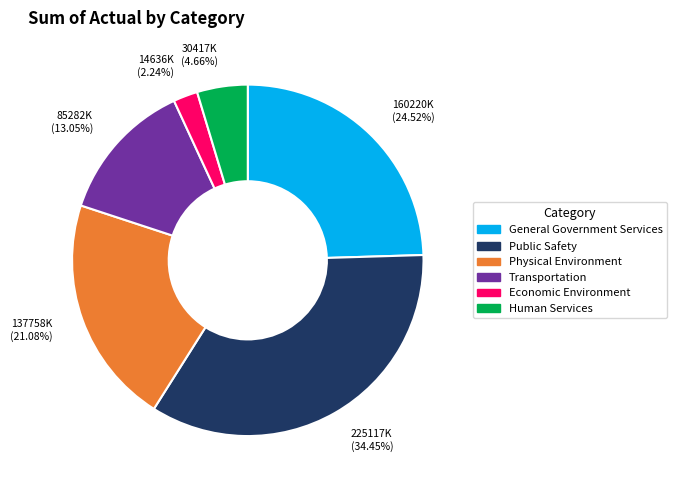

To the nearest percent, what portion does Public Safety represent?

34%